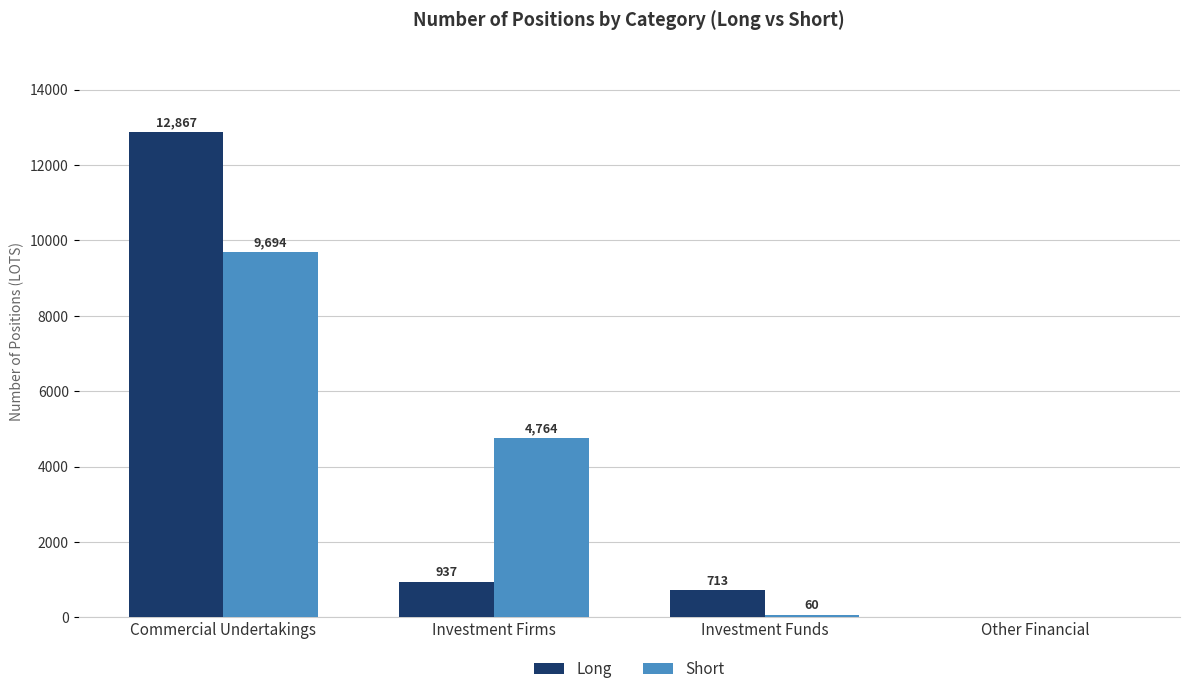

Reading right to left, transcribe all the data shown in this chart.

Long: 0	713	937	12867
Short: 0	60	4764	9694